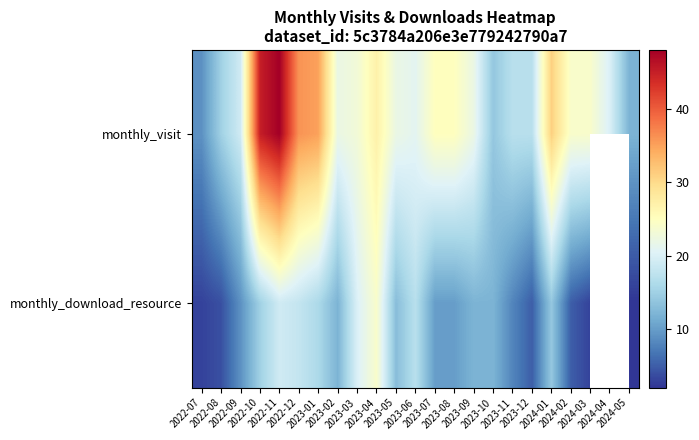

At which category is the sum across all series the highest?

2022-11